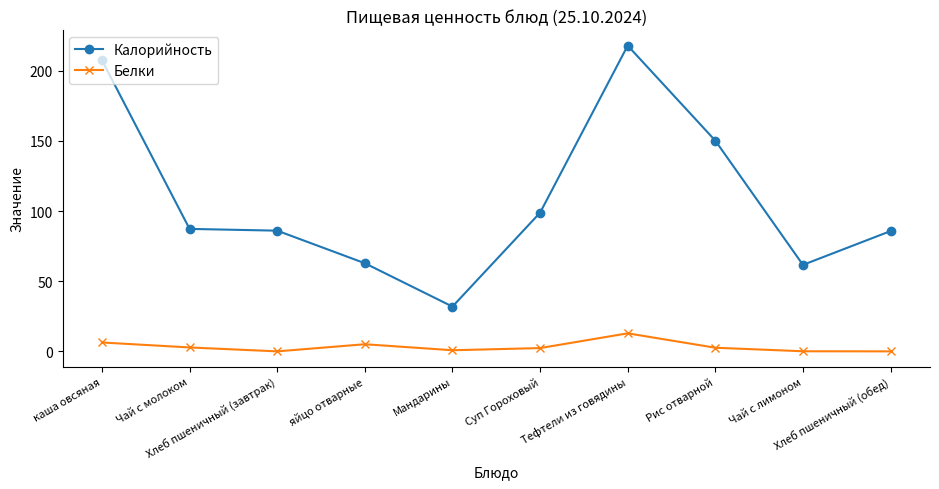

Which series changed the most between Тефтели из говядины and Рис отварной?

Калорийность